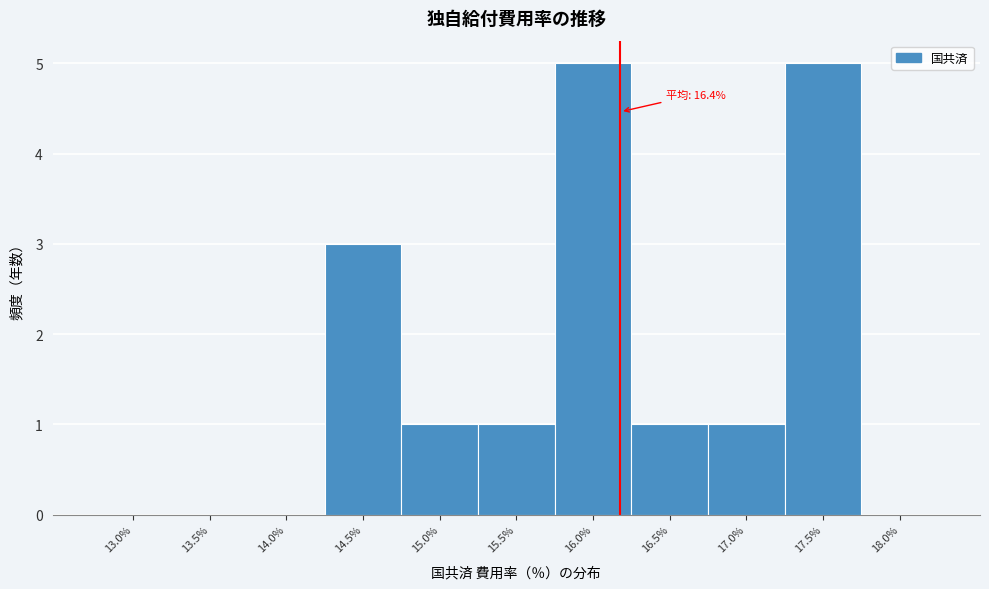

Reading left to right, transcribe all the data shown in this chart.

13.0%=0	13.5%=0	14.0%=0	14.5%=3	15.0%=1	15.5%=1	16.0%=5	16.5%=1	17.0%=1	17.5%=5	18.0%=0